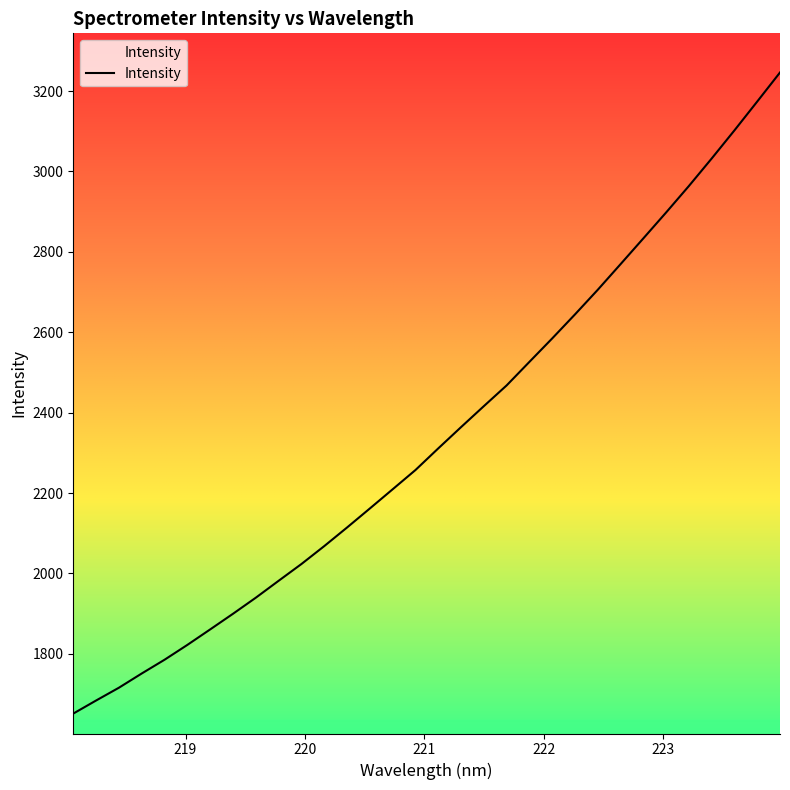

What is the average value?

2342.8